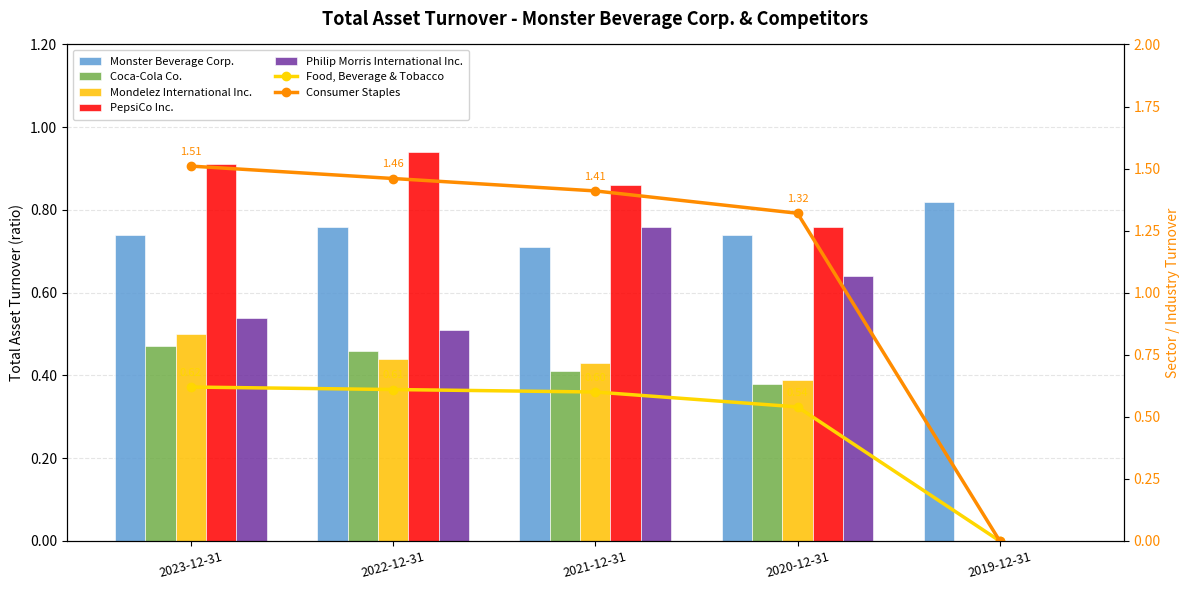

Rank the series at 2022-12-31 from highest to lowest value.

PepsiCo Inc., Monster Beverage Corp., Philip Morris International Inc., Coca-Cola Co., Mondelez International Inc.